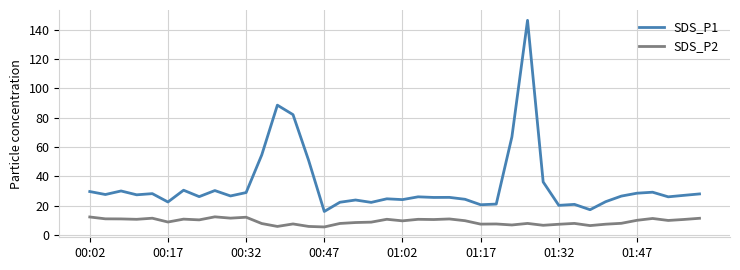

True or false: SDS_P2 and SDS_P1 intersect in this chart.

False